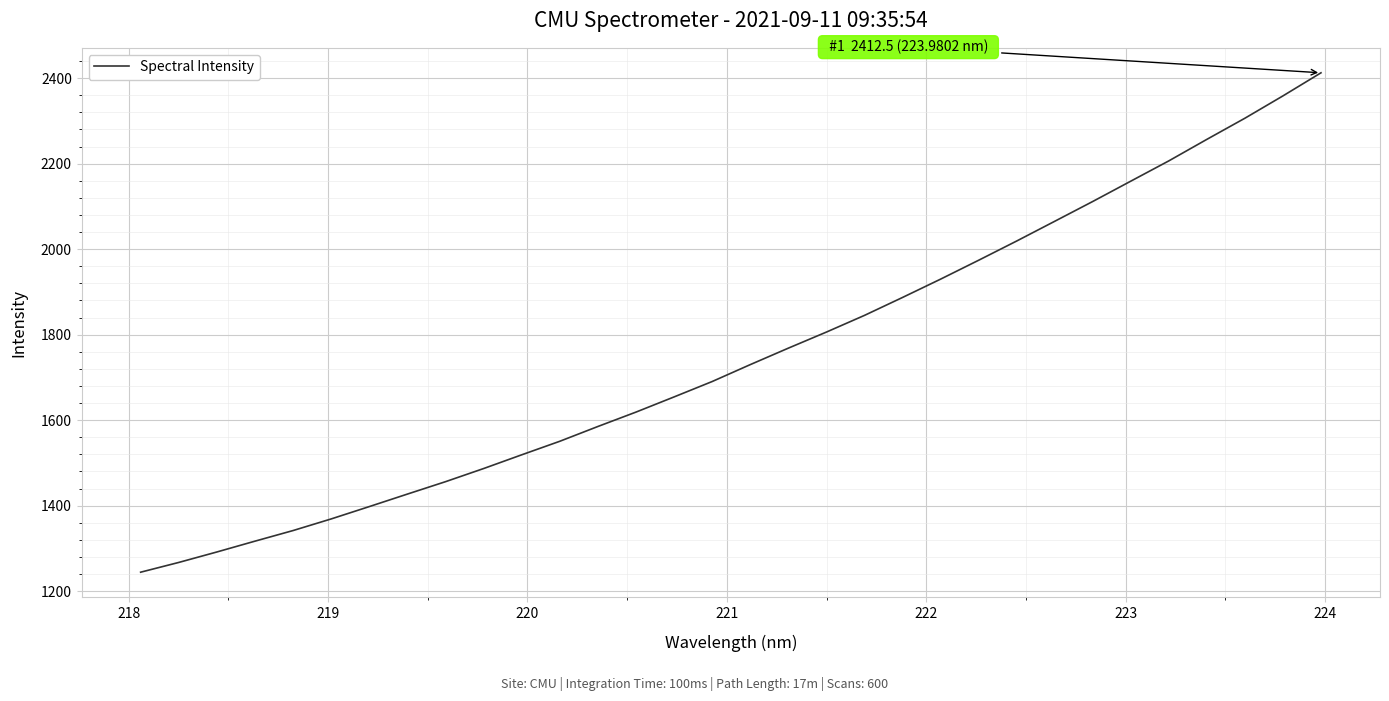

What is the maximum value shown in the chart?

2412.5